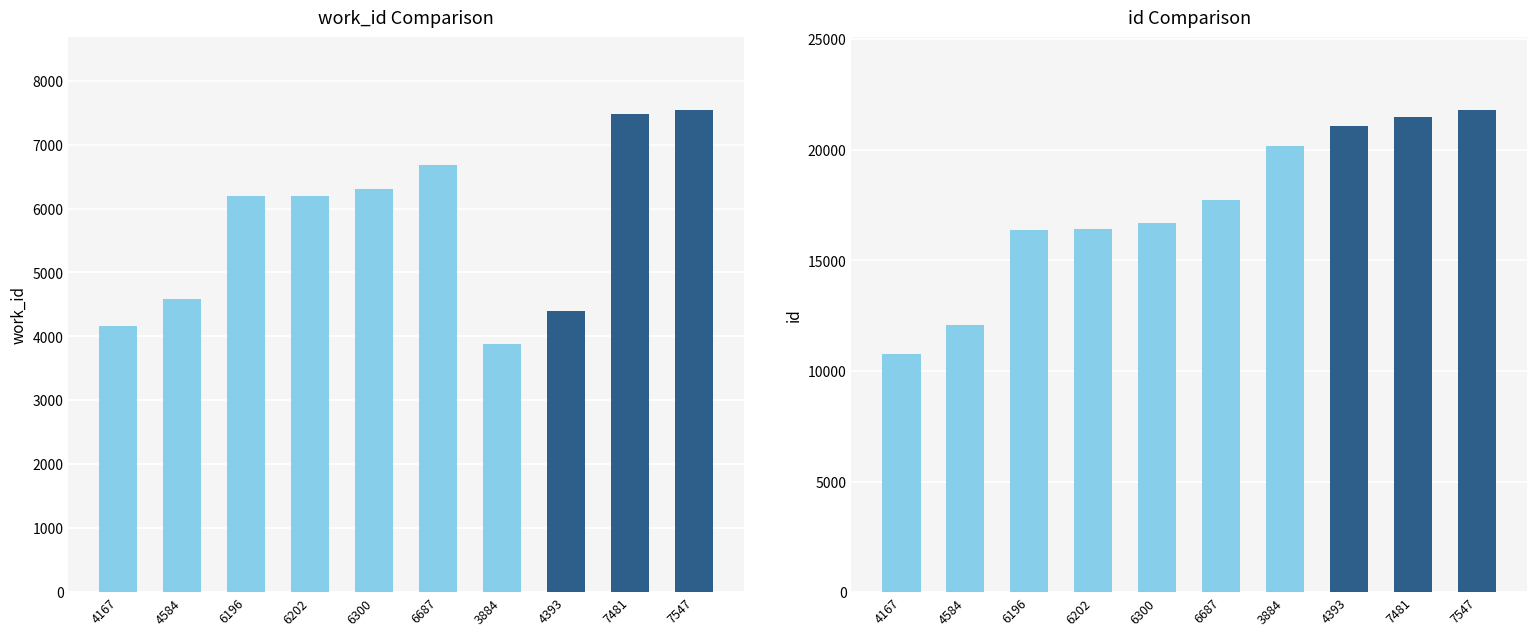

What is the lowest value of the work_id series?

3884